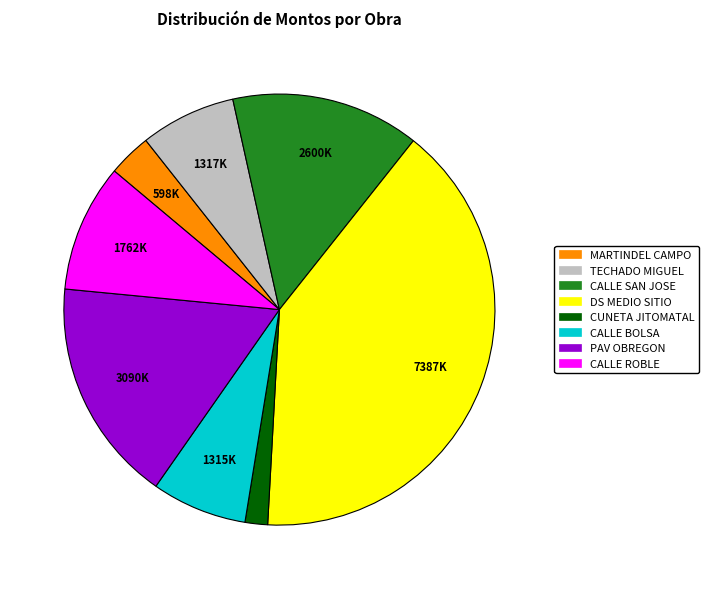

Which category has the biggest portion of the pie?

DS MEDIO SITIO